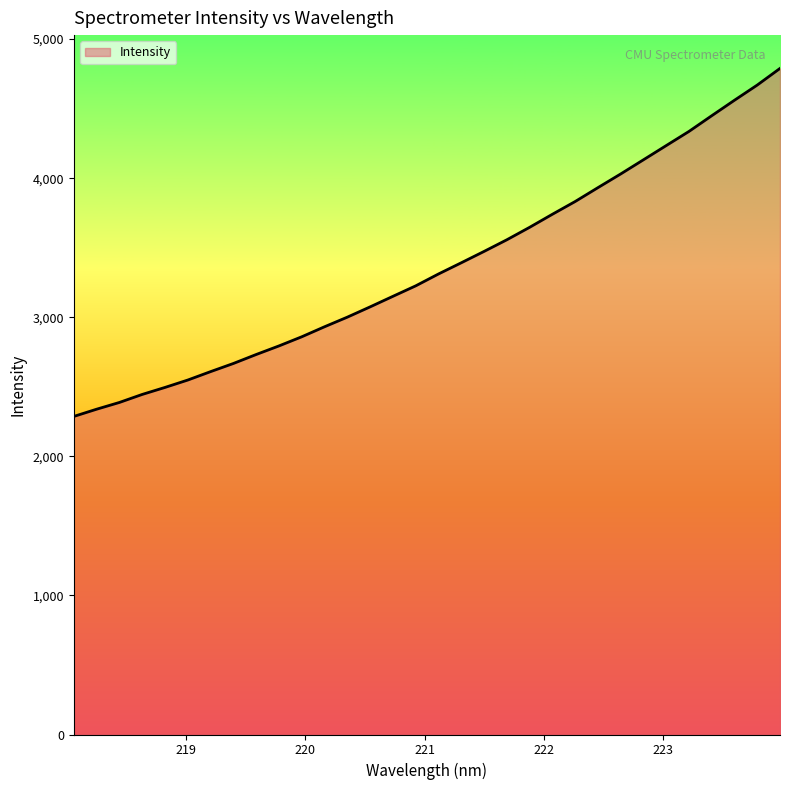

What is the greatest value displayed?

4789.3